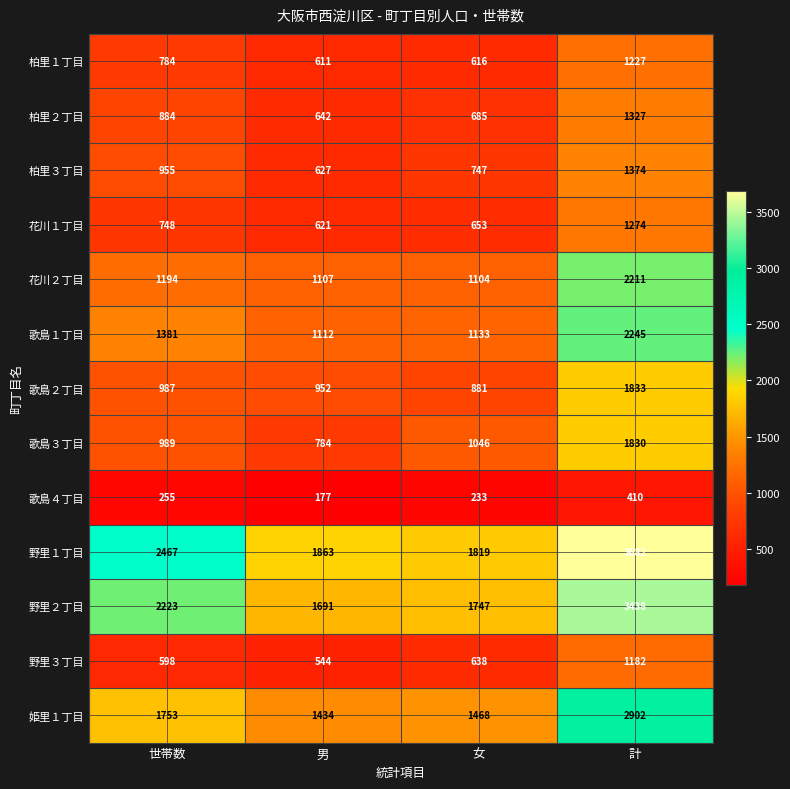

The value of 柏里１丁目 at 世帯数 is 784. True or false?

True